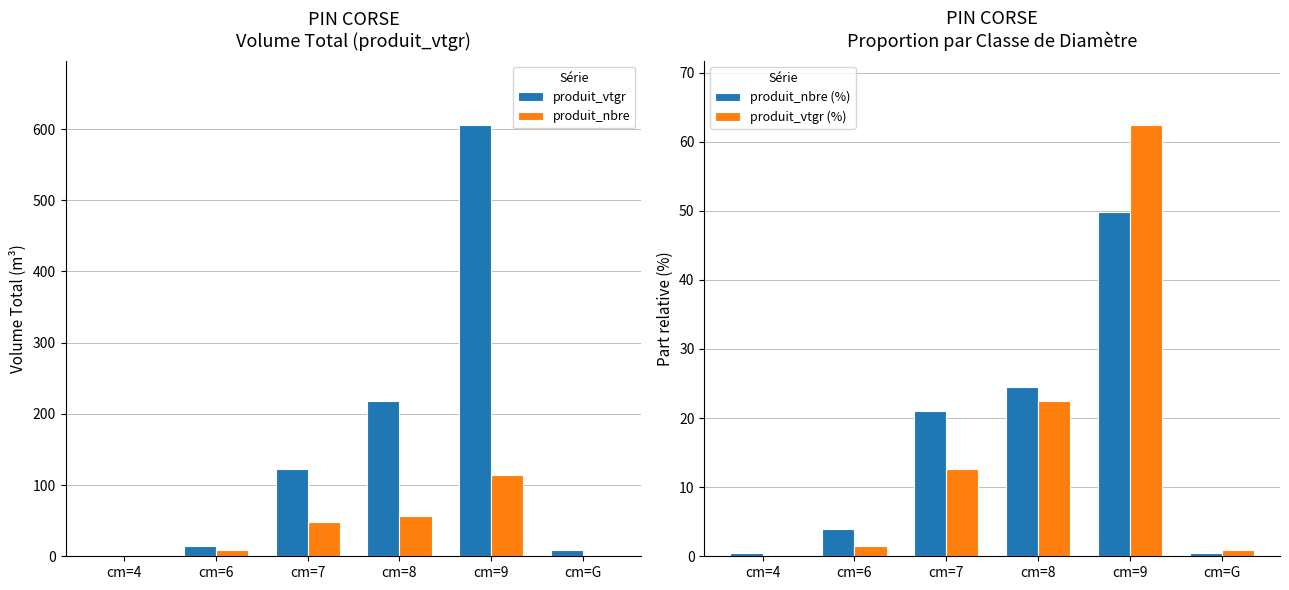

Is the value of produit_vtgr at cm=4 greater than the value of produit_nbre (%) at cm=6?

No